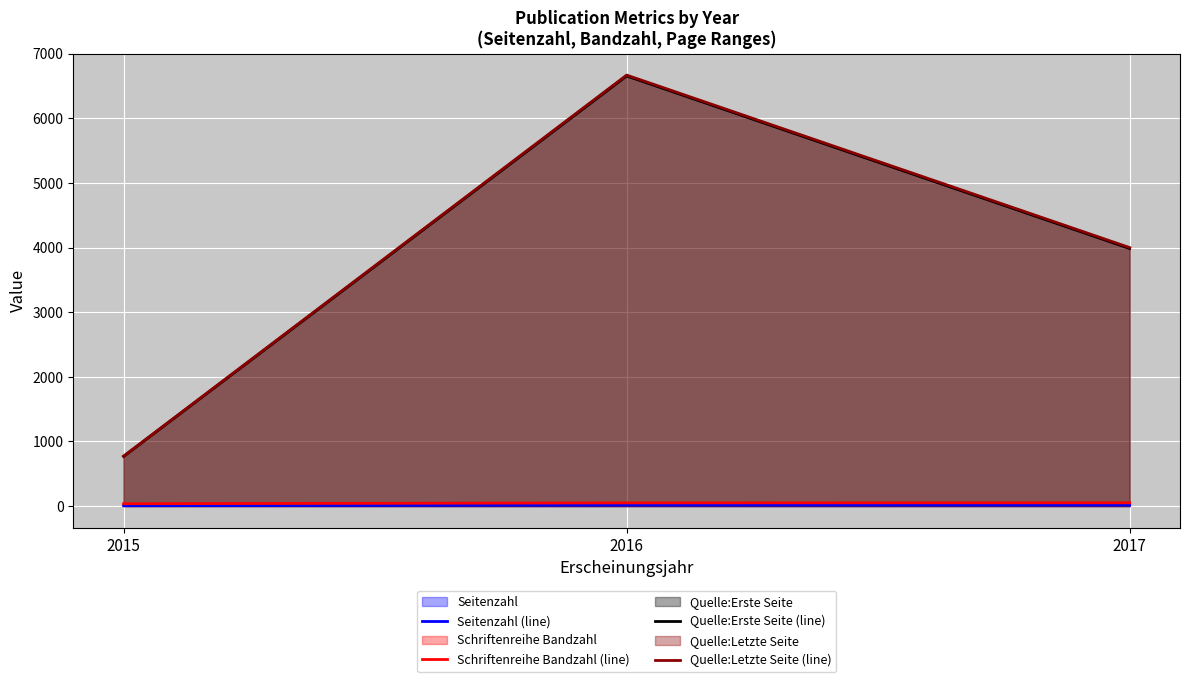

At 2017, list the series in order from largest to smallest.

Quelle:Letzte Seite (line), Quelle:Erste Seite (line), Schriftenreihe Bandzahl (line), Seitenzahl (line)